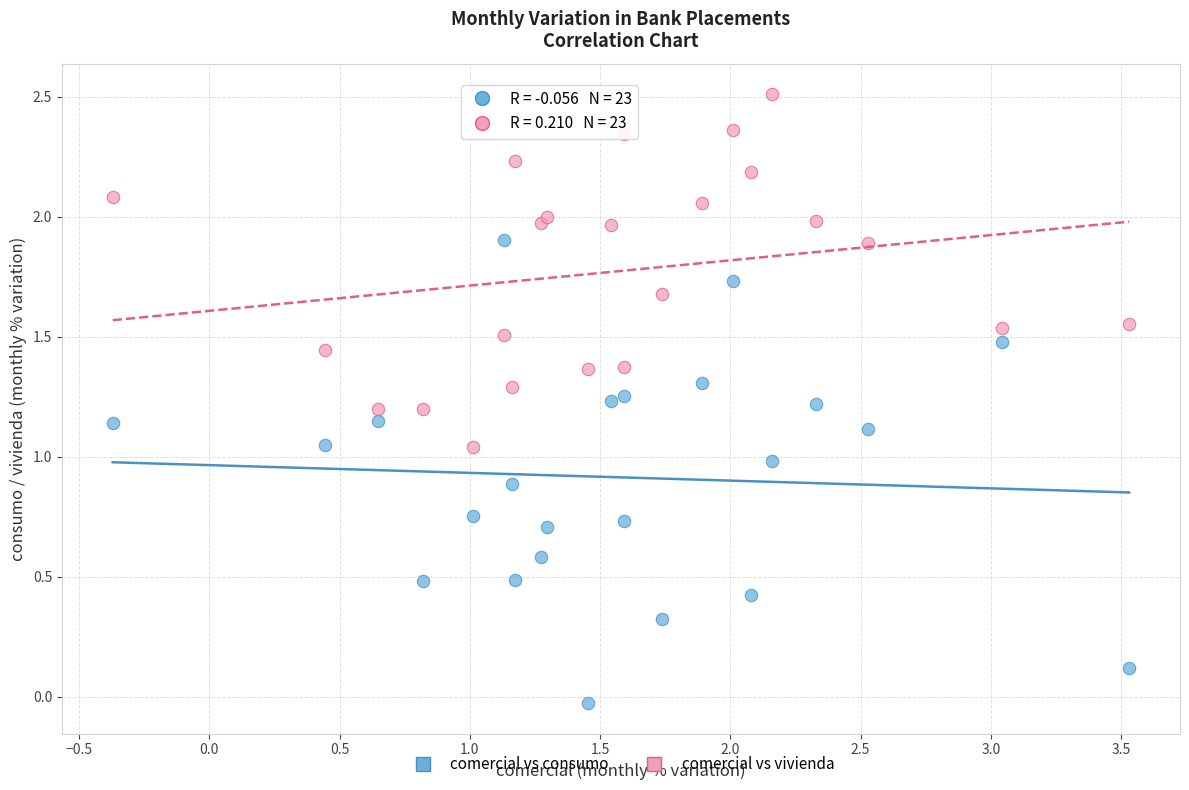

What are all the series names shown in the legend?

comercial vs consumo, comercial vs vivienda